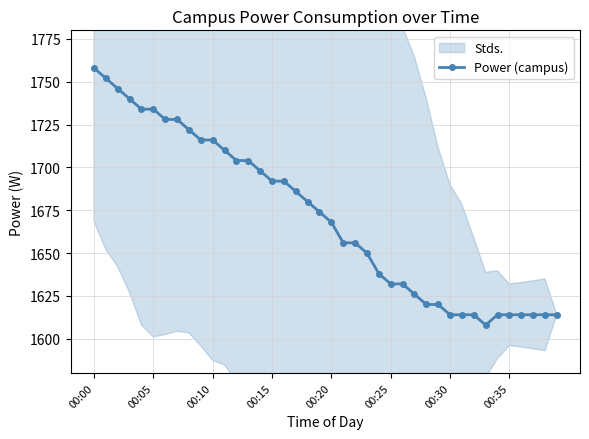

What is the difference between the maximum and minimum values?

150